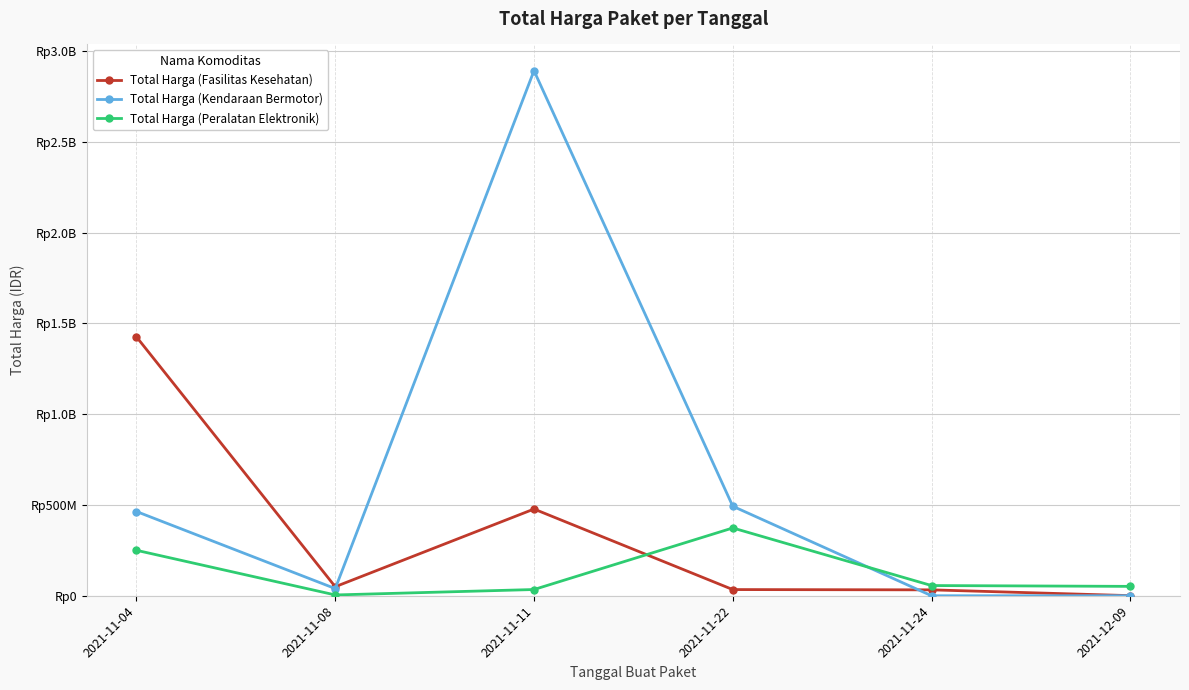

True or false: Total Harga (Peralatan Elektronik) has more than 2 points higher than both neighbors.

False